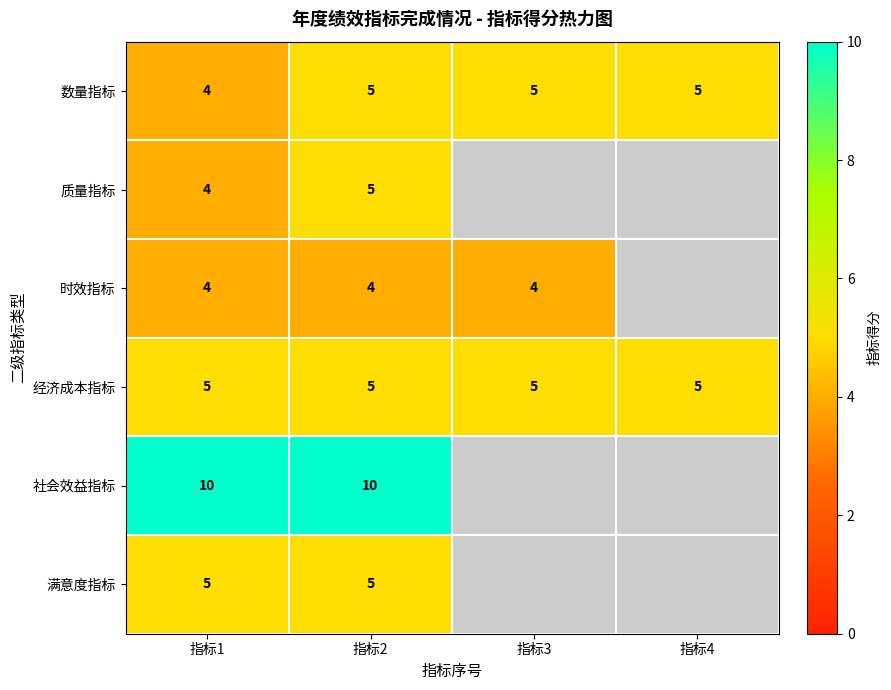

Is the value of 质量指标 at 指标1 greater than the value of 满意度指标 at 指标2?

No